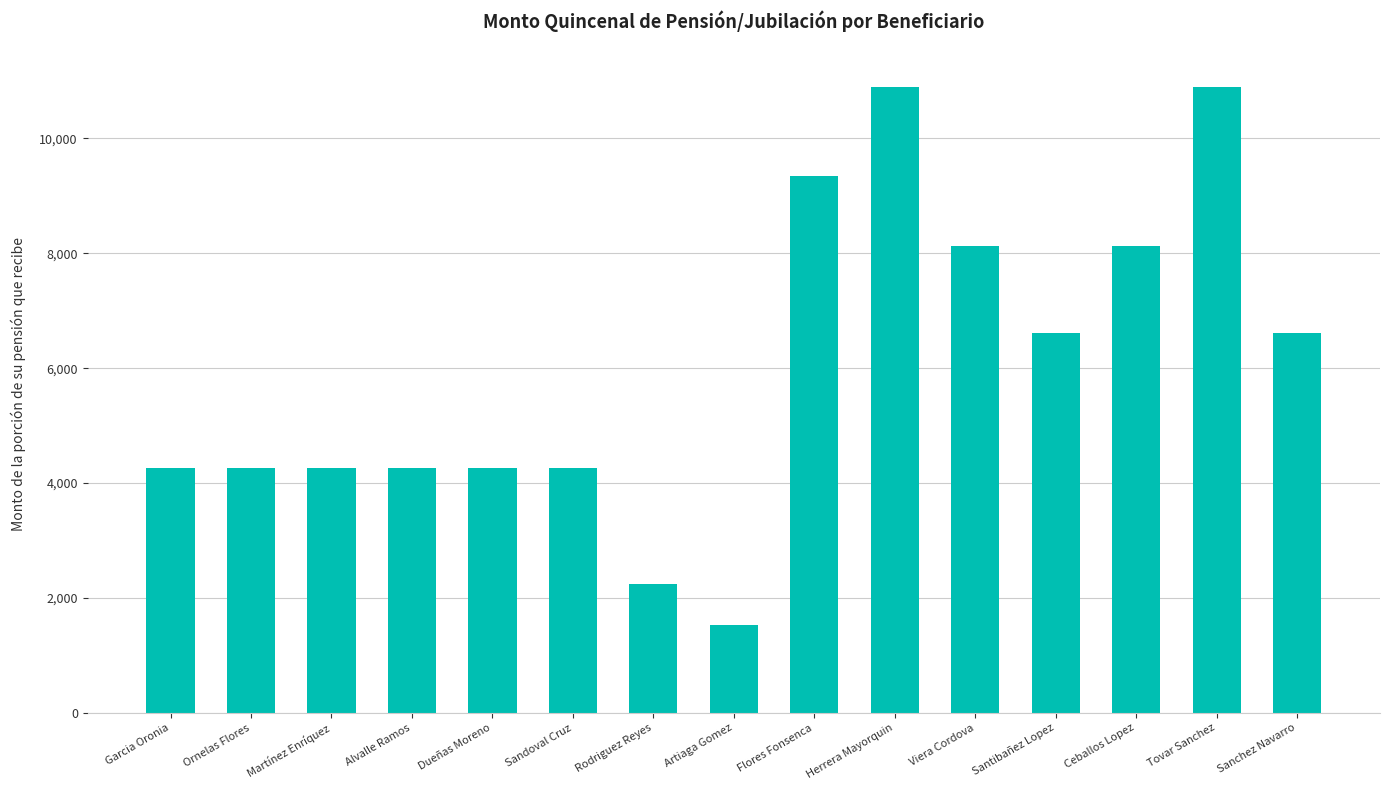

At which label does the data first exceed 4256?

Garcia Oronia